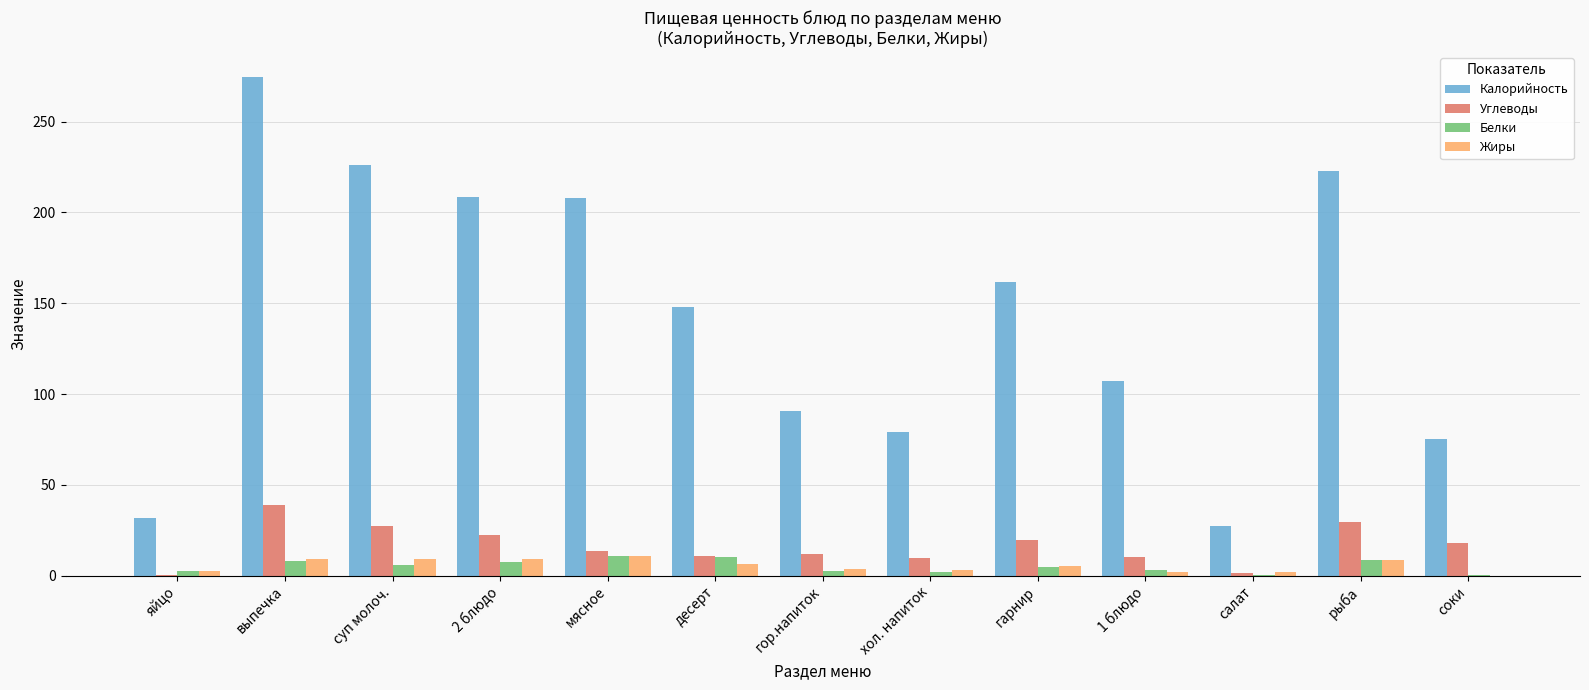

Is the value of Жиры at соки greater than the value of Углеводы at 2 блюдо?

No